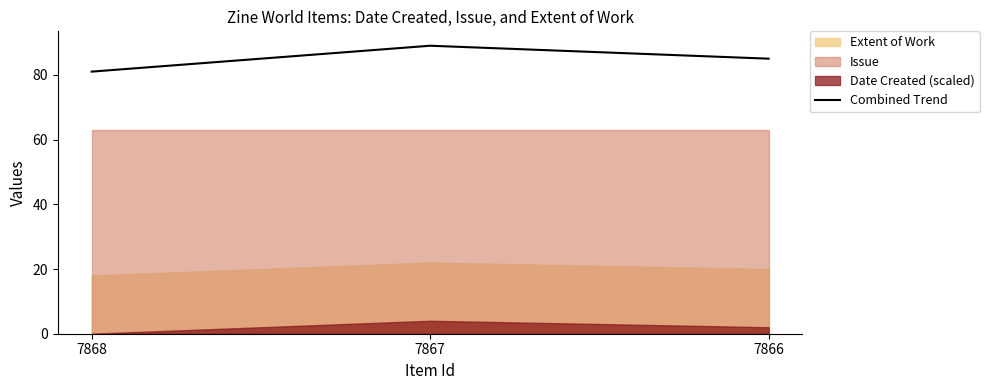

True or false: Combined Trend has a value of 57 at 7867.

False